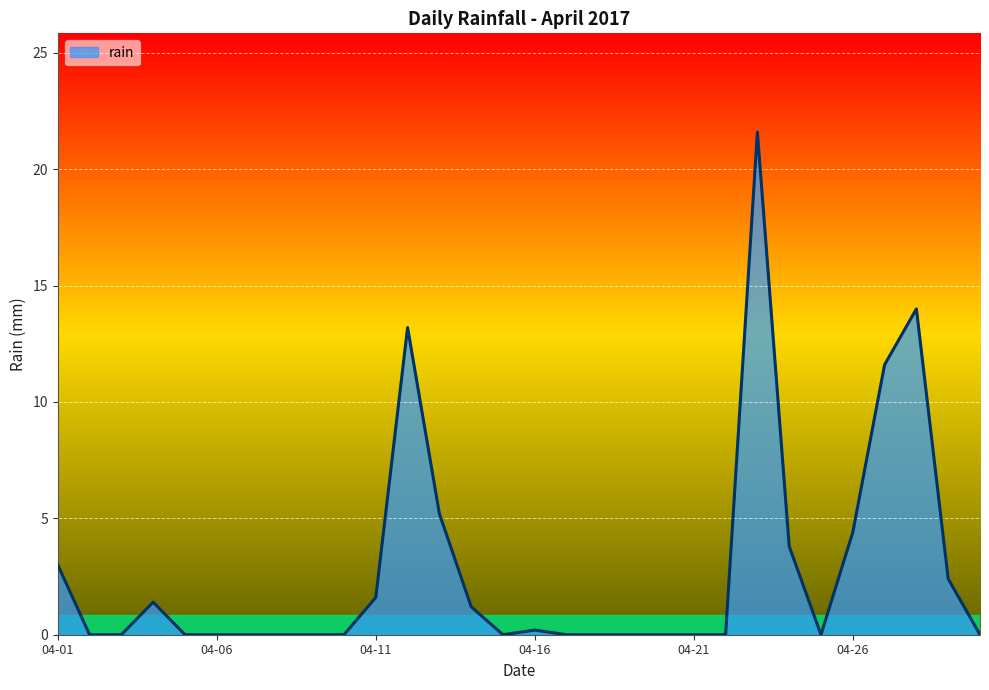

What is the difference between the maximum and minimum values?

21.6